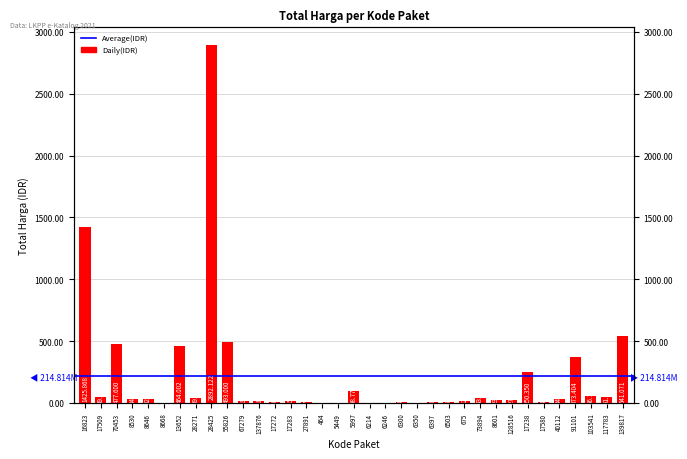

The value at 91101 is 153392961. True or false?

False